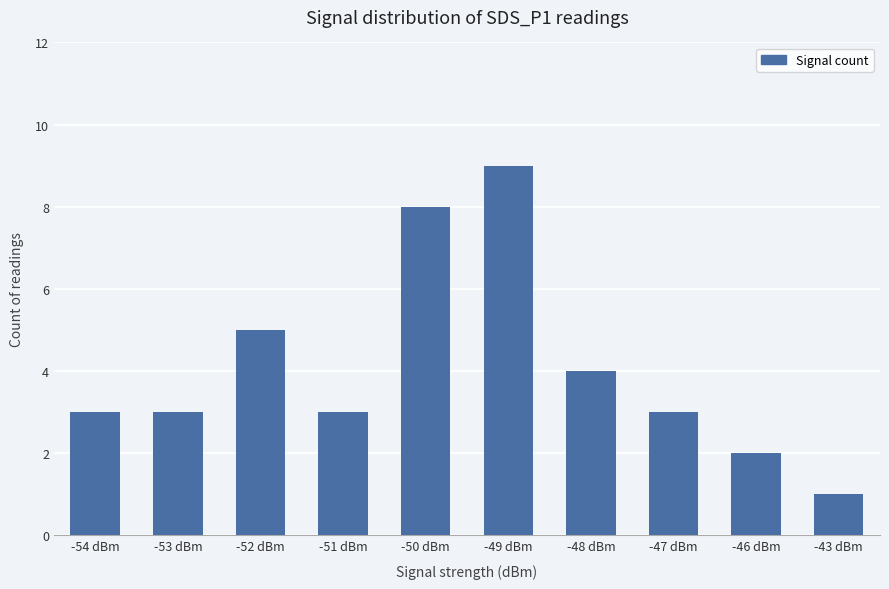

What is the average value?

4